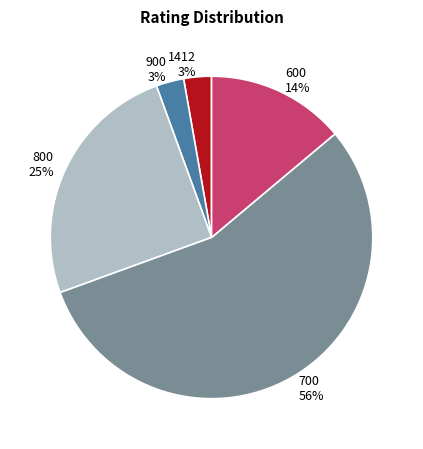

What percentage is the 900 3% slice, to the nearest percent?

3%